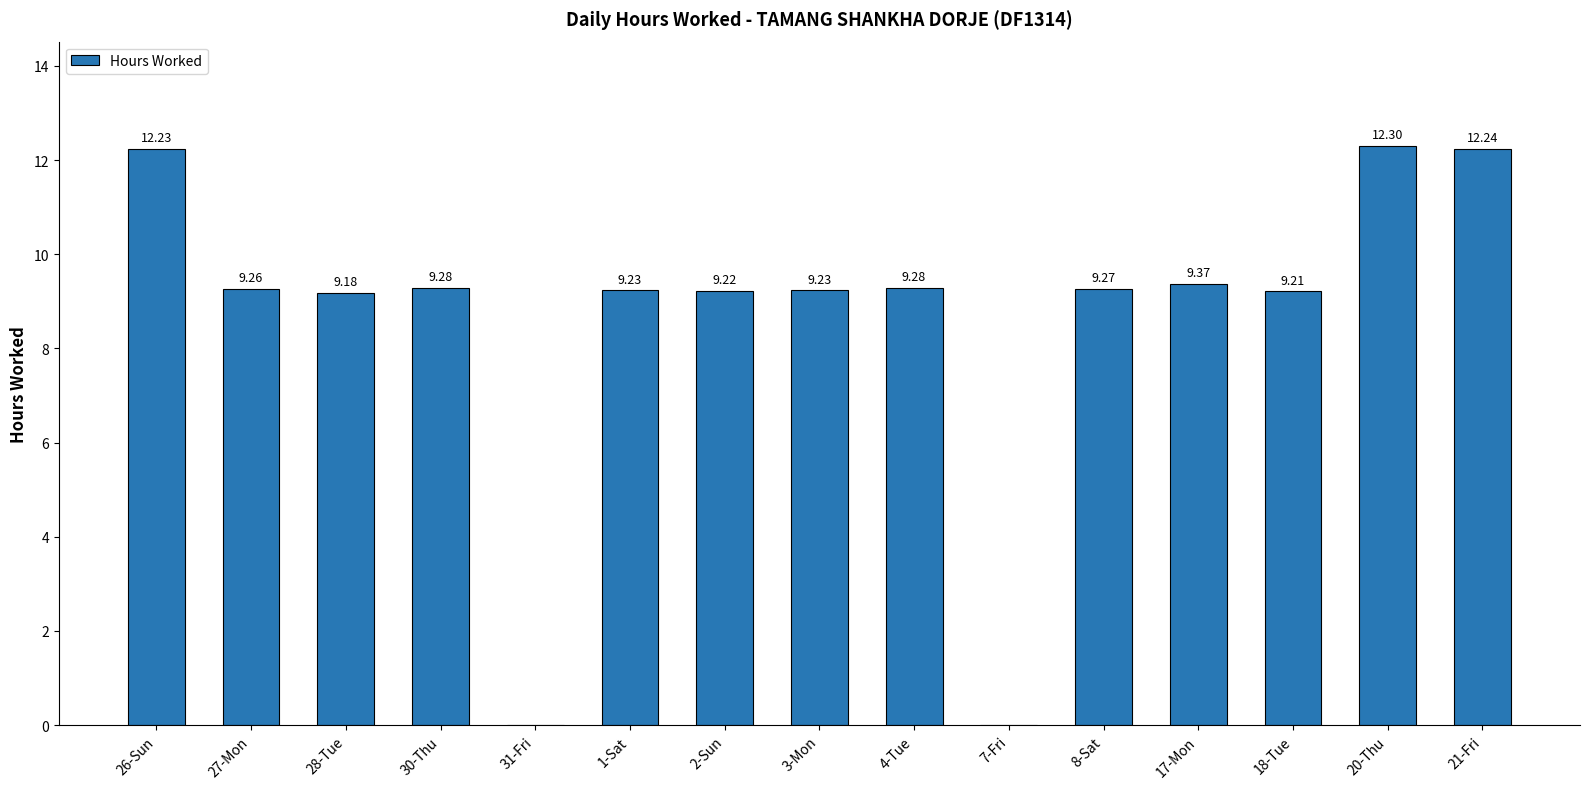

Where is the data nearest to the value 6?

28-Tue